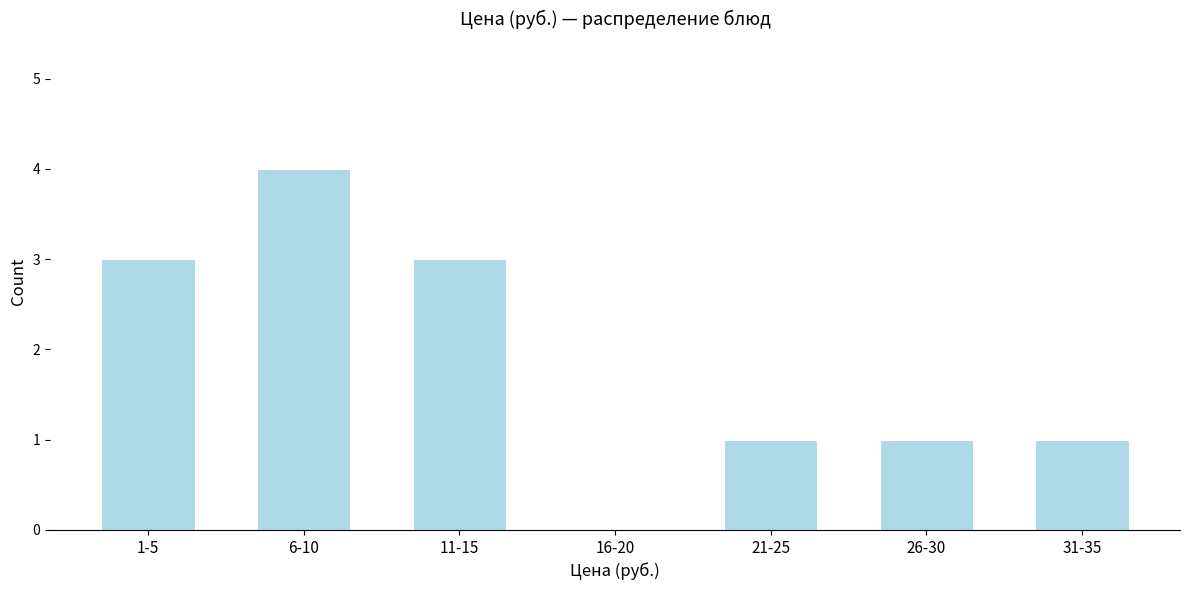

Reading left to right, what are all the values shown in this chart?

1-5=3	6-10=4	11-15=3	16-20=0	21-25=1	26-30=1	31-35=1